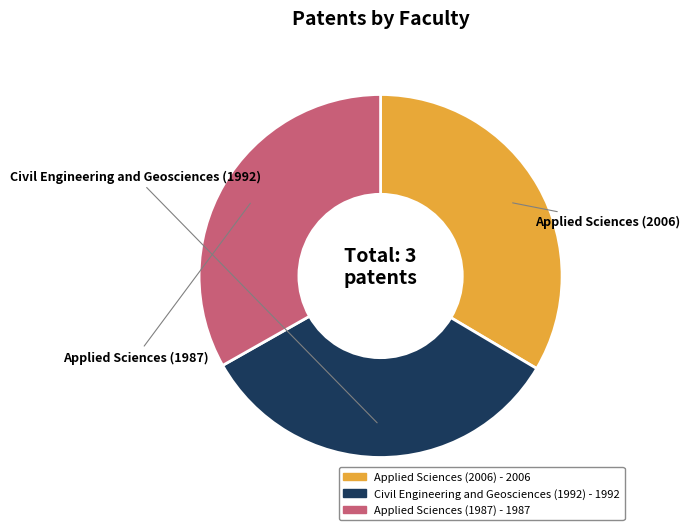

Is it true that Applied Sciences (2006) is 34% of the pie?

True